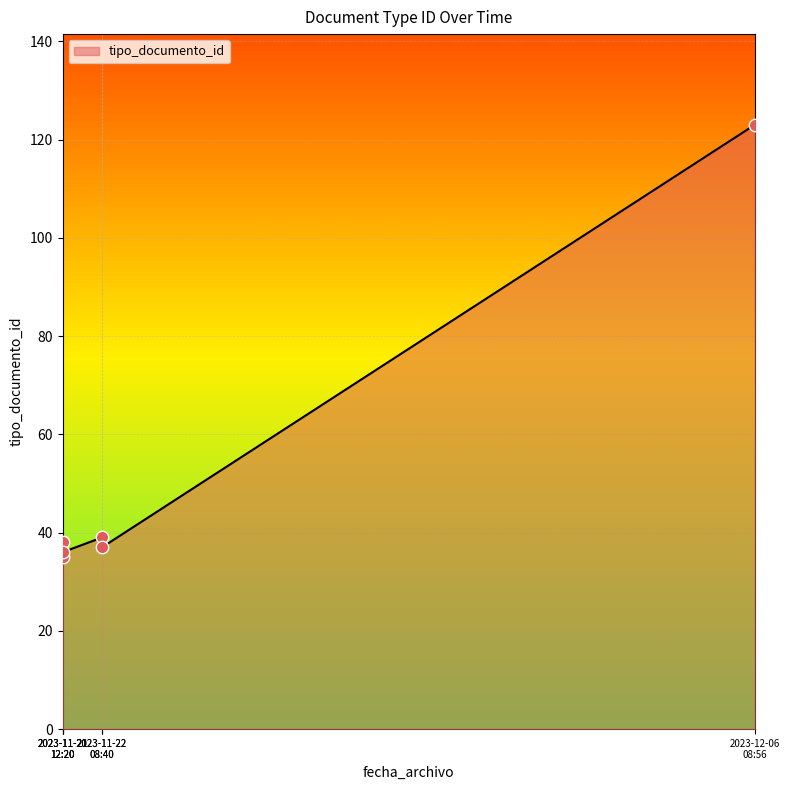

Between 2023-11-22 08:40:48 and 2023-11-21 12:20:54, which is larger?

2023-11-22 08:40:48